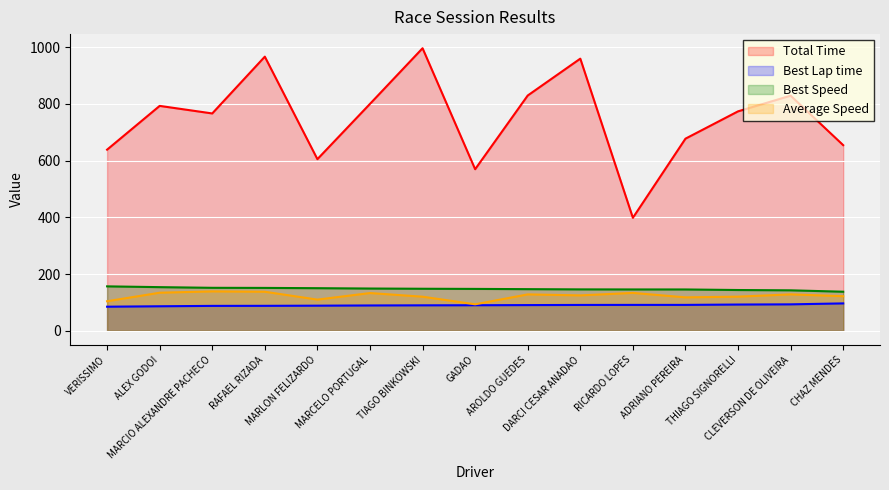

What is the value of the Average Speed point at the 2nd from the left?

134.2